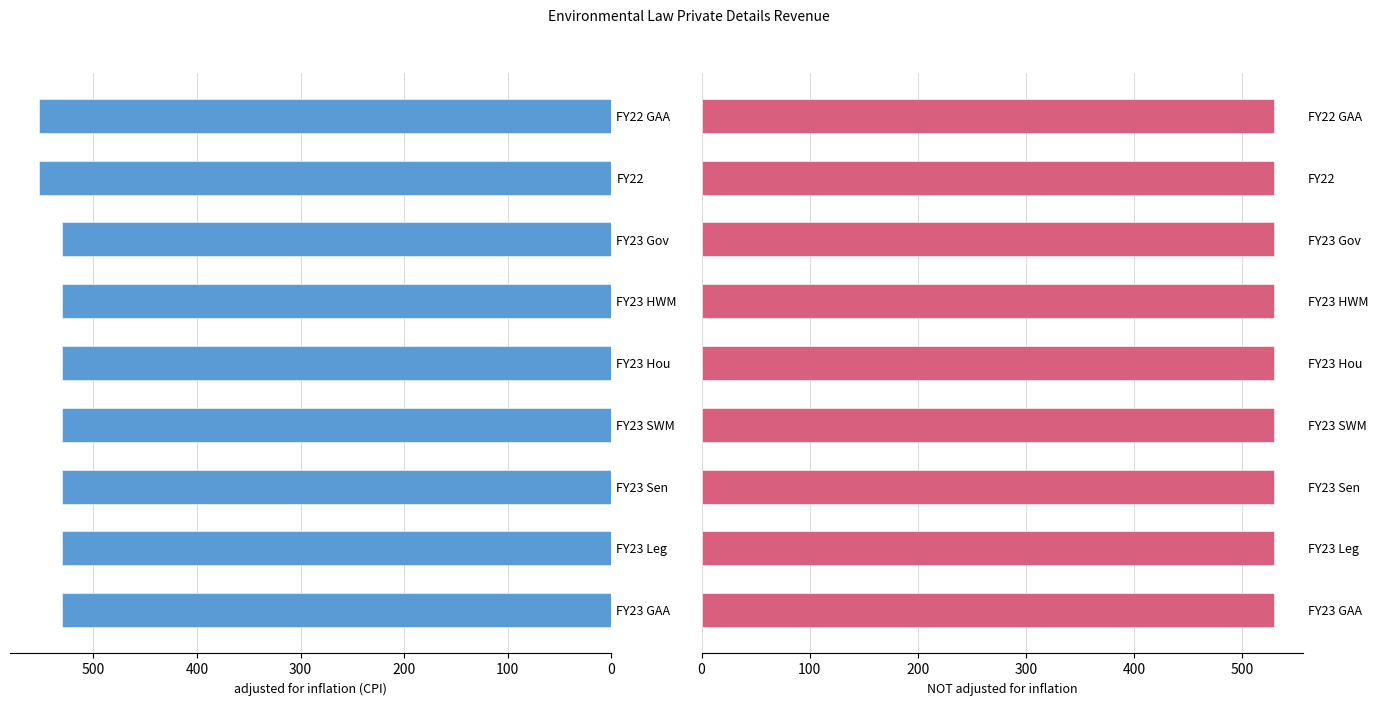

What value does the adjusted for inflation (CPI) series have at 0?

530.0